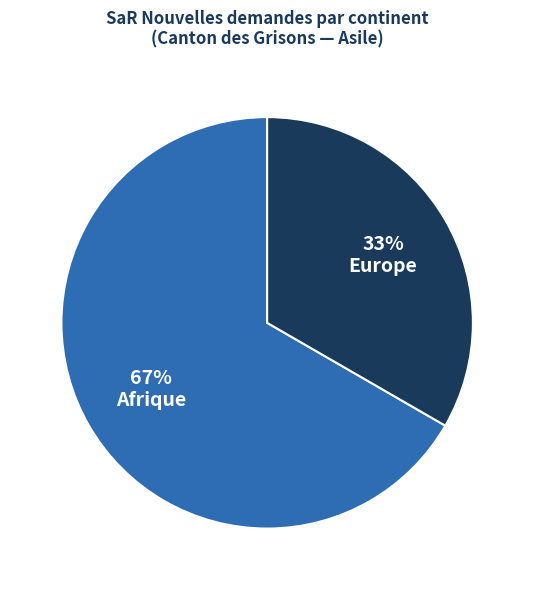

Is it true that Europe is 33% of the pie?

True